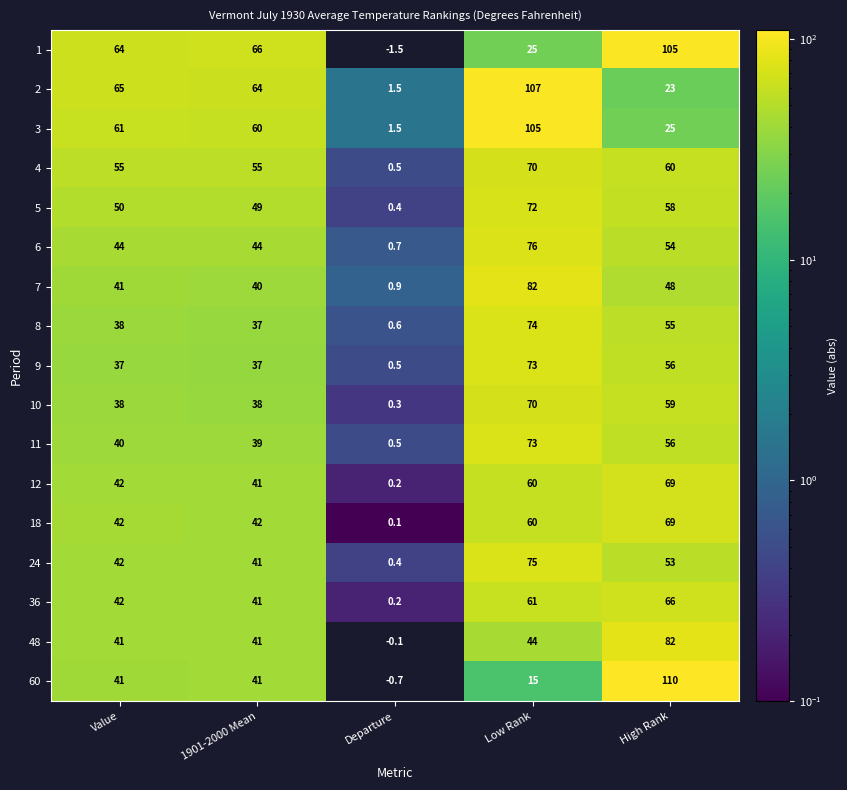

The value of 6 at Low Rank is 76.0. True or false?

True